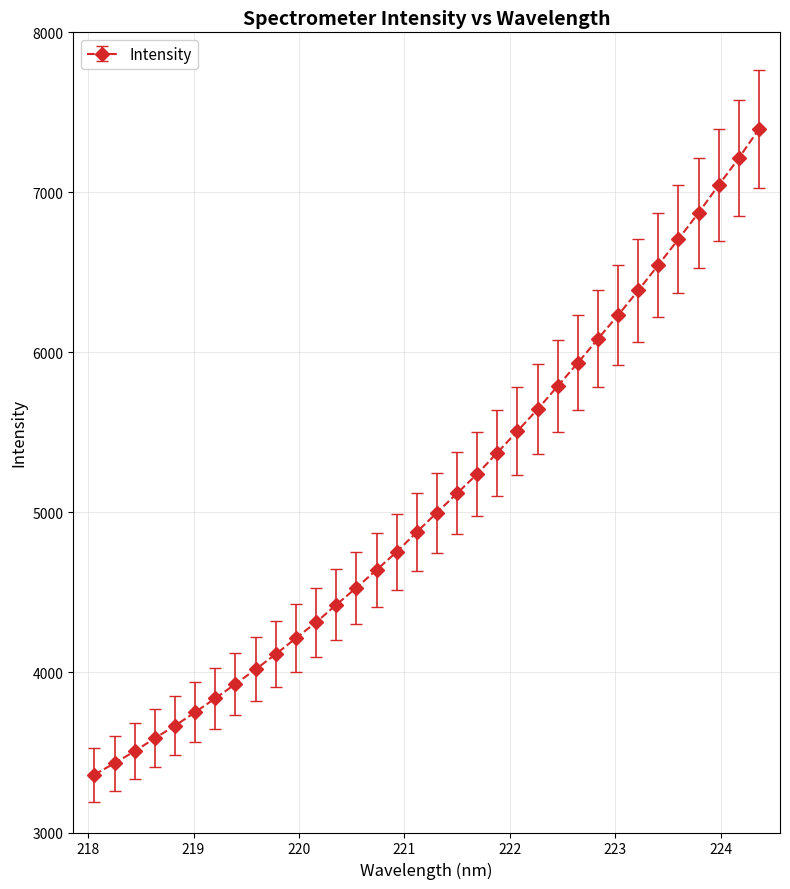

What is the value of the 25th point from the left?

5934.5